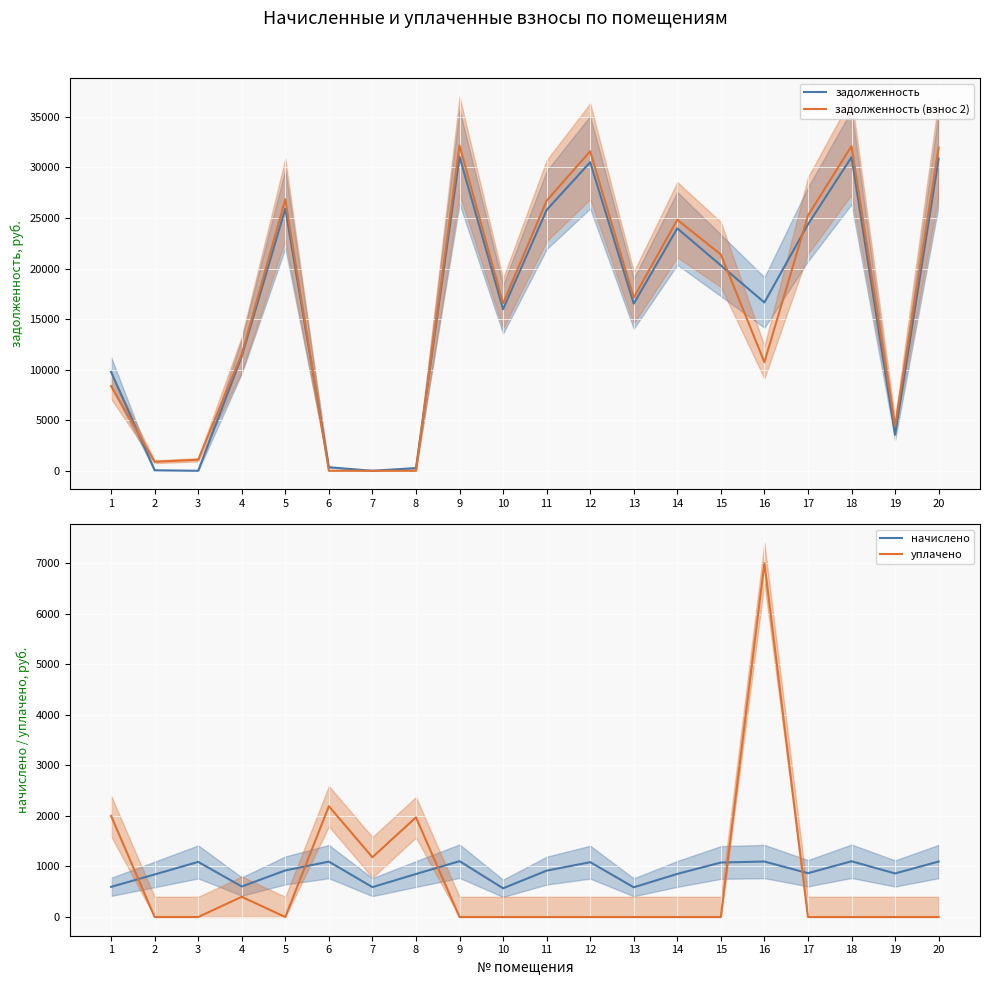

How many interior local peaks does the уплачено series have?

4